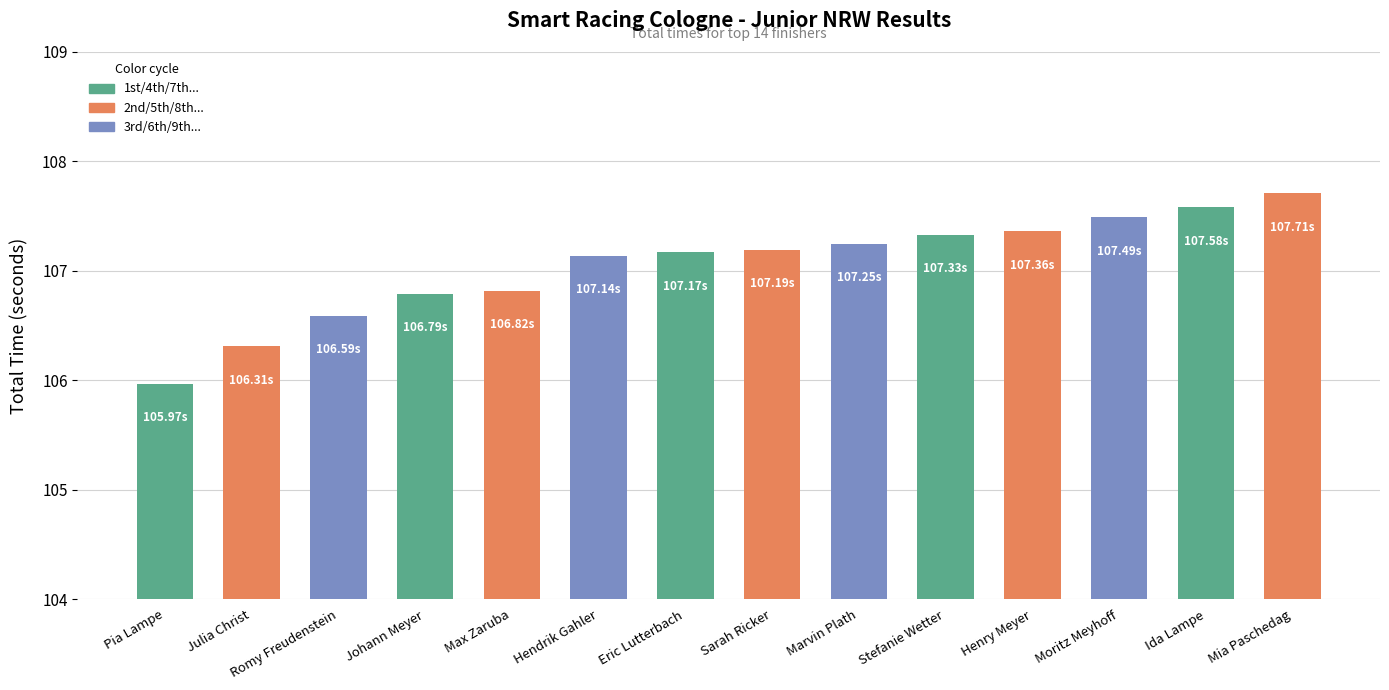

What is the difference between the second highest and minimum values?

1.6